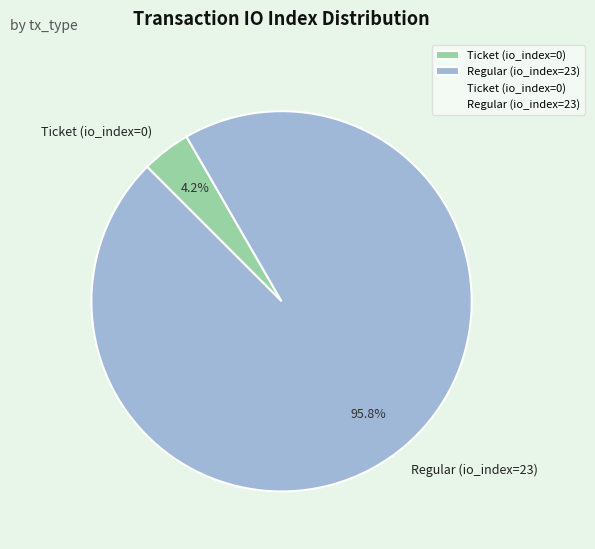

Is there a majority slice in this chart?

Yes